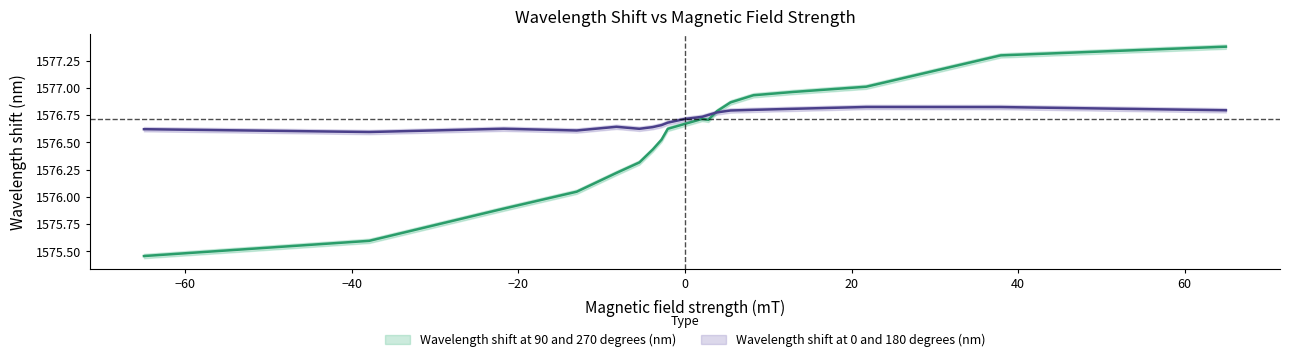

What is the difference between the second highest and minimum values in the Wavelength shift at 90 and 270 degrees (nm) series?

1.8